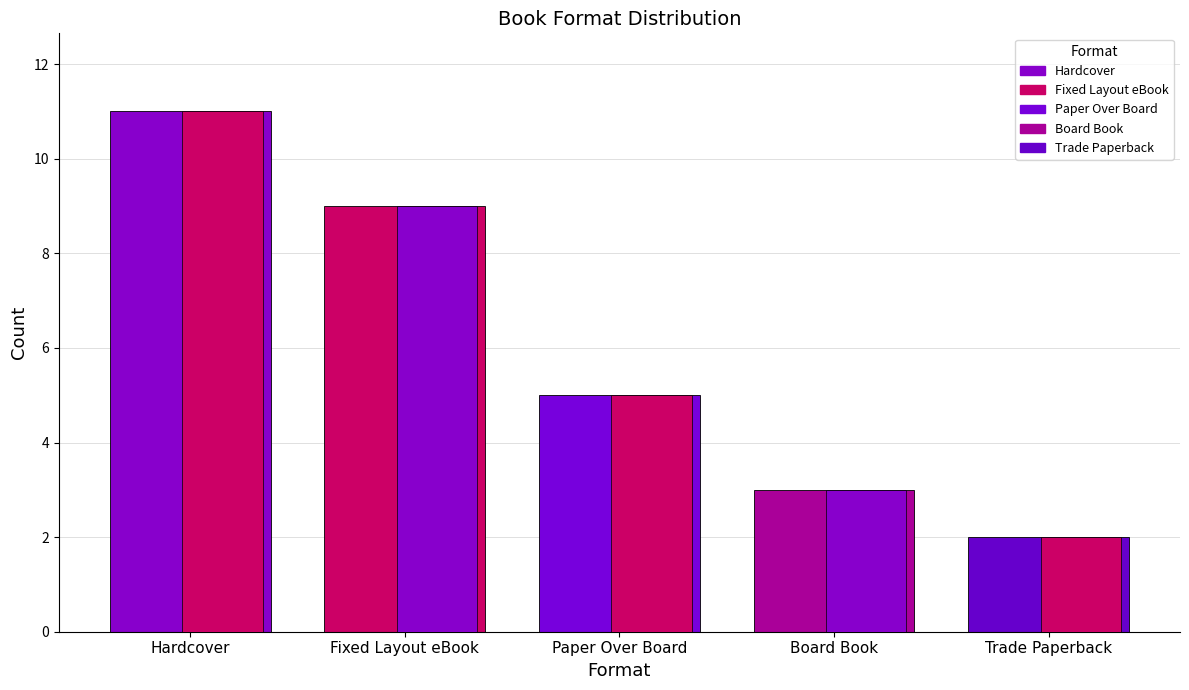

Where is the data nearest to the value 6?

Paper Over Board